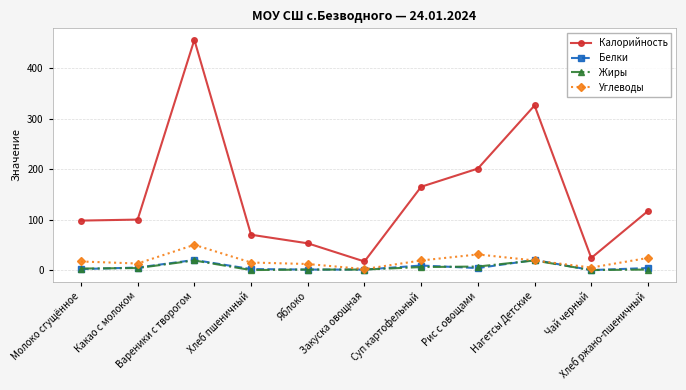

Which series has the largest total across all categories?

Калорийность